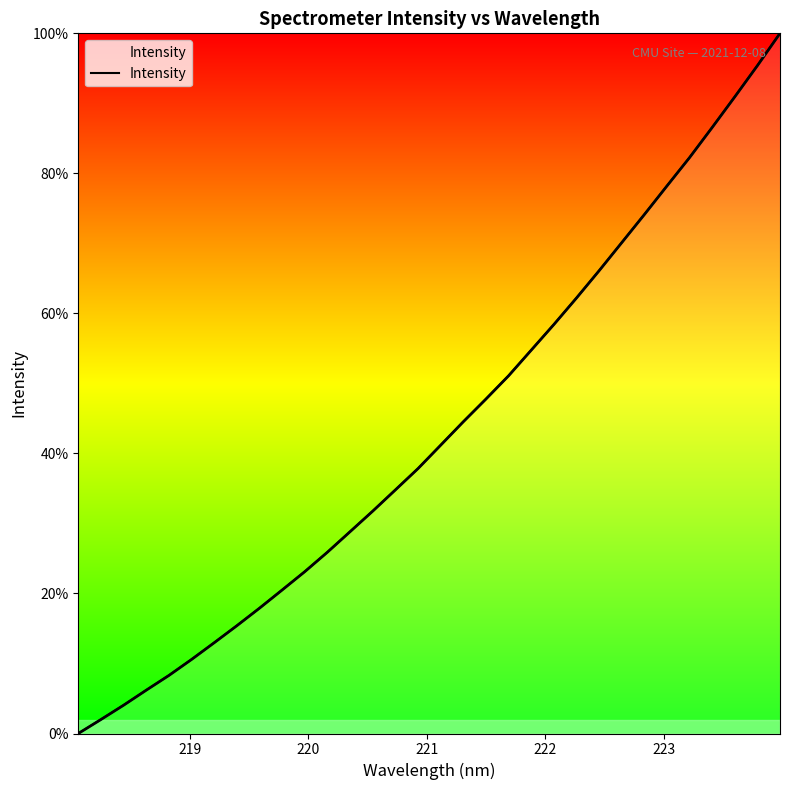

True or false: the data shows 2.1 at 220.

False